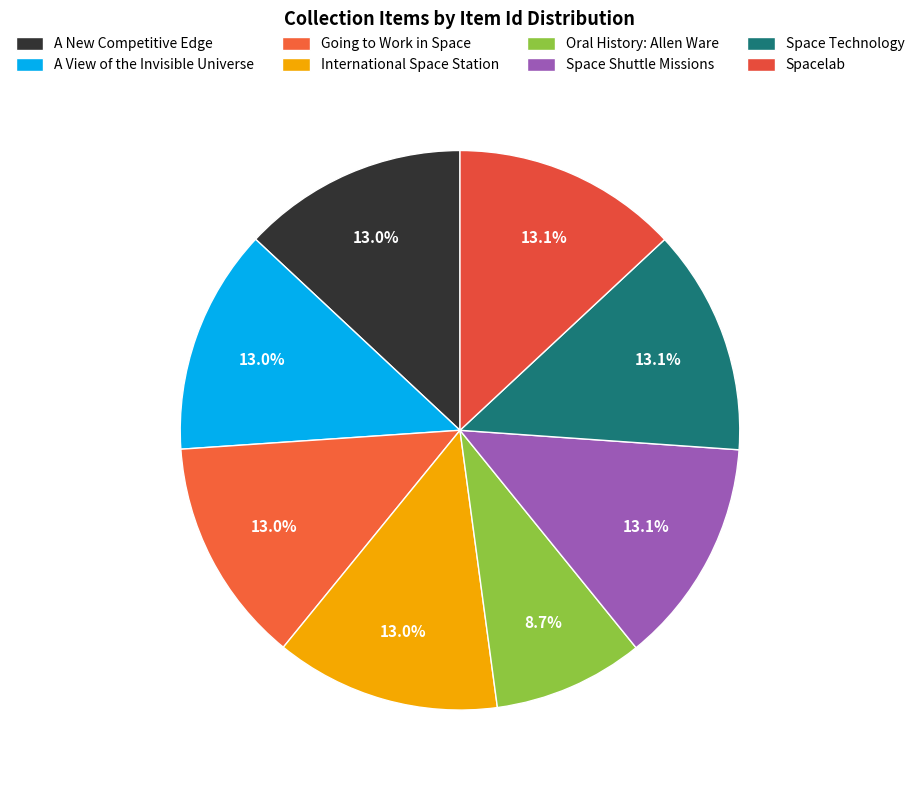

Is it true that Space Shuttle Missions is 13% of the pie?

True